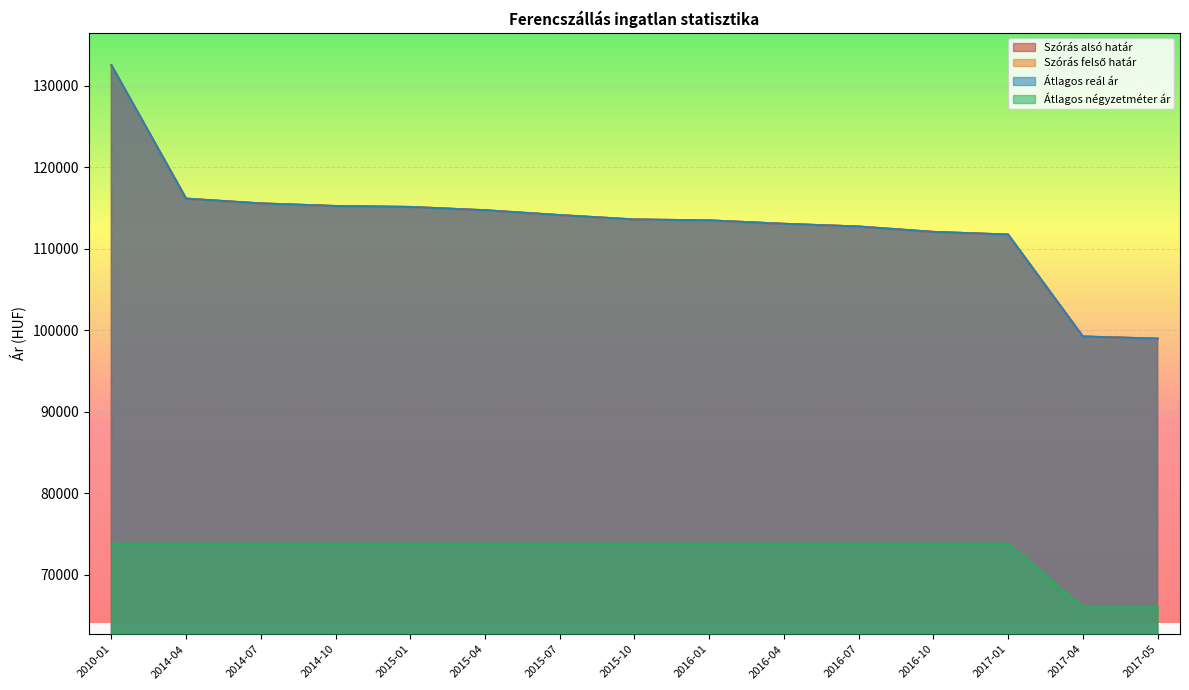

Which category has the highest value in the Szórás felső határ series?

2010-01